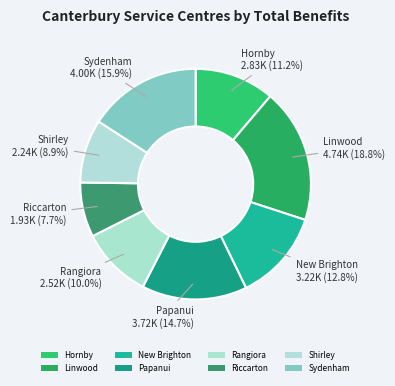

How many slices are in this pie chart?

8